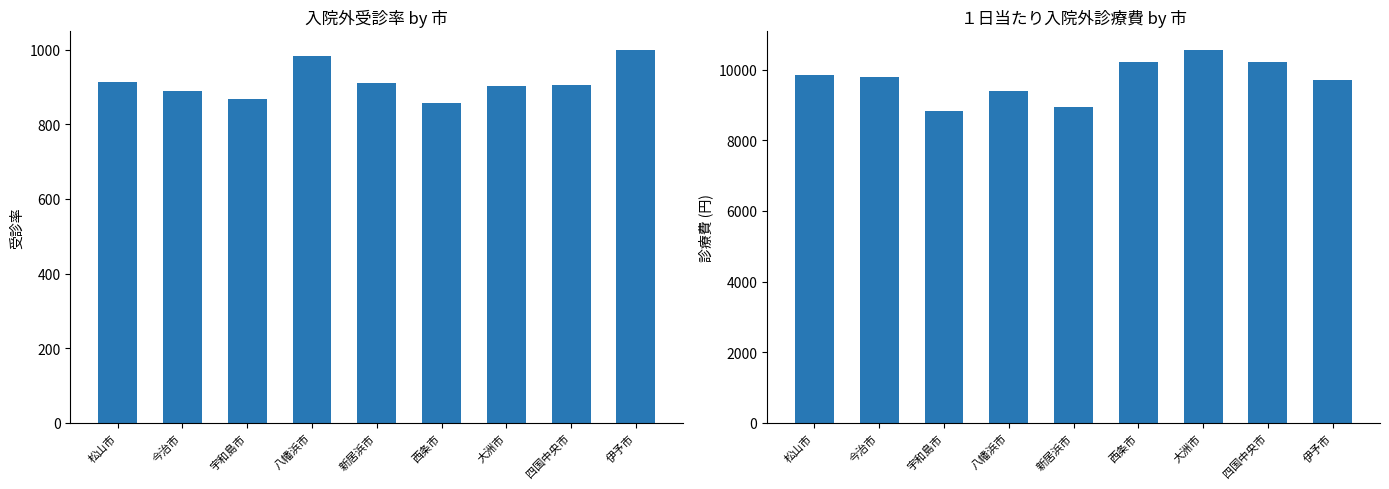

Is the value of 入院外(一般) at 四国中央市 greater than the value of 入院外診療費(一般) at 伊予市?

No